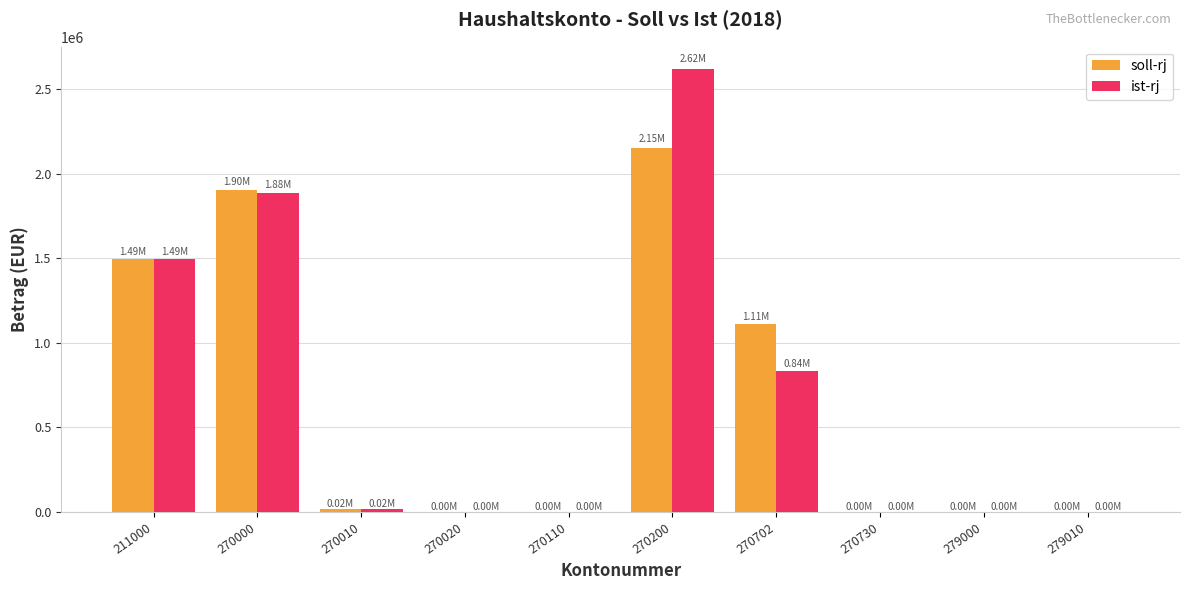

The value of soll-rj at 270702 is 1109492.4. True or false?

True